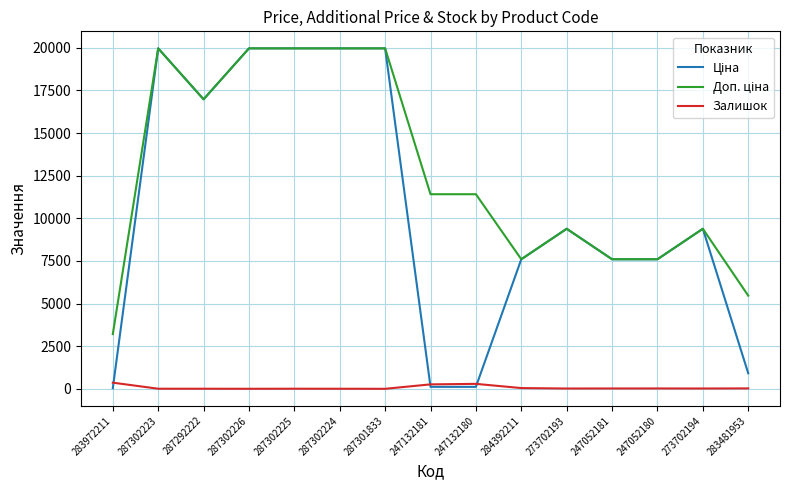

At how many categories does at least one series exceed 6737?

13